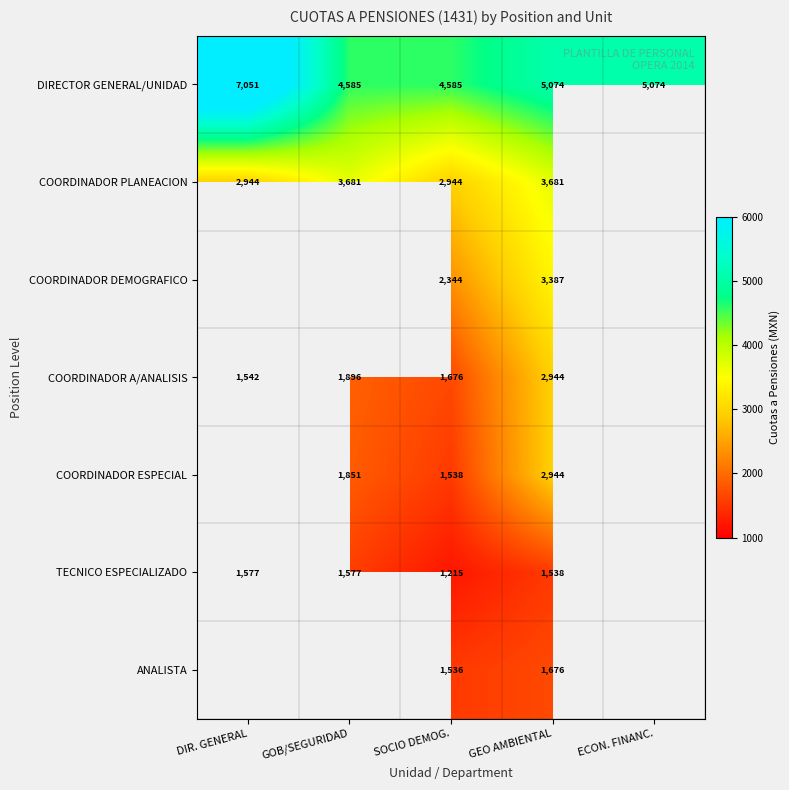

Is the value of COORDINADOR PLANEACION at GOB/SEGURIDAD greater than the value of TECNICO ESPECIALIZADO at GOB/SEGURIDAD?

Yes